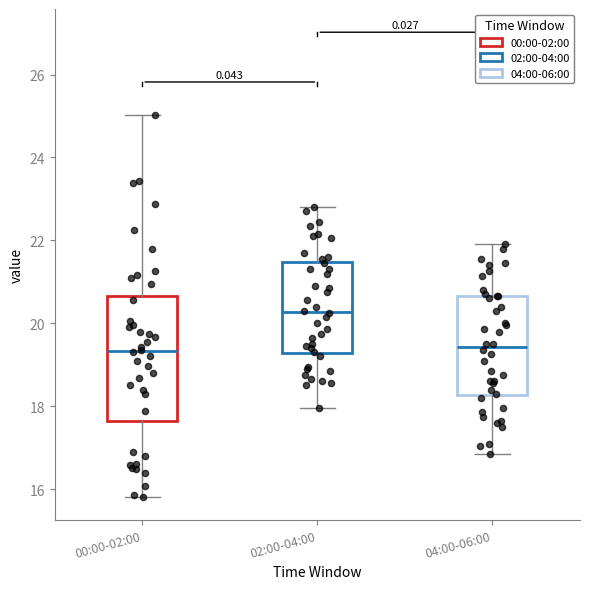

Which box is the tallest, from its lower edge to its upper edge?

00:00-02:00